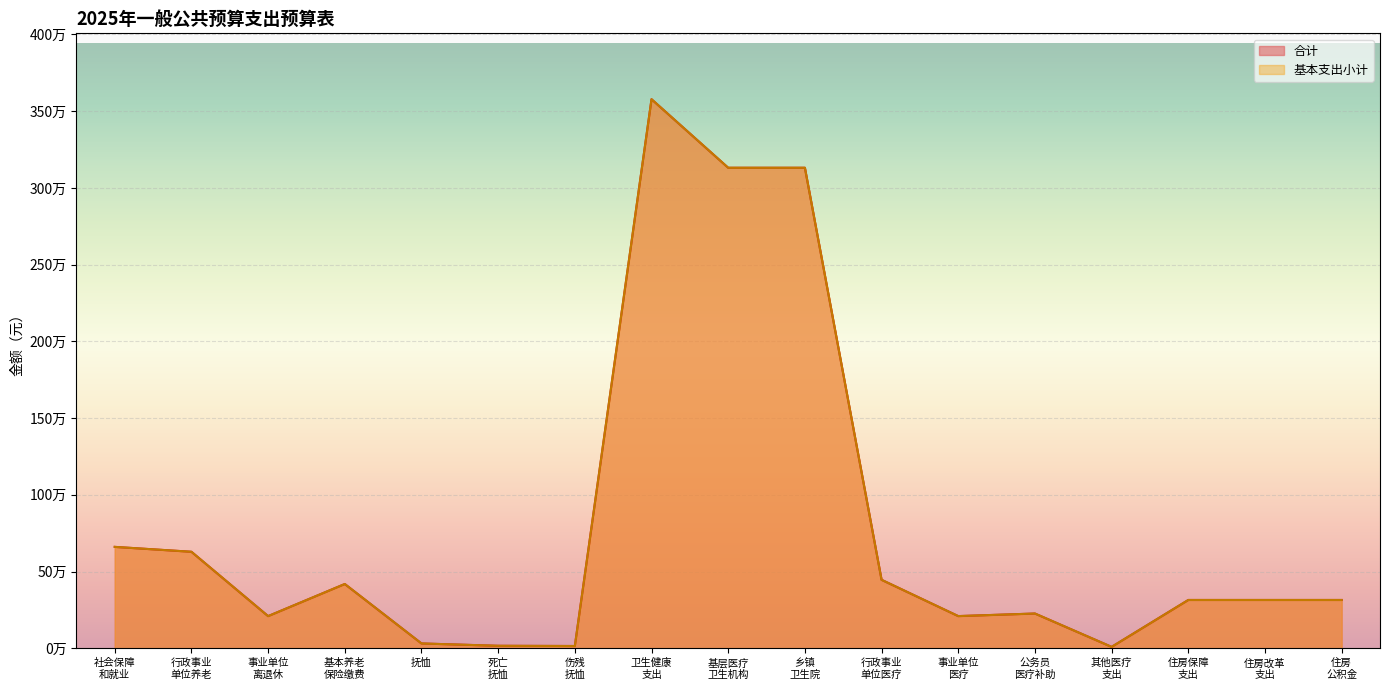

Does the chart display data point markers on the line(s)?

No